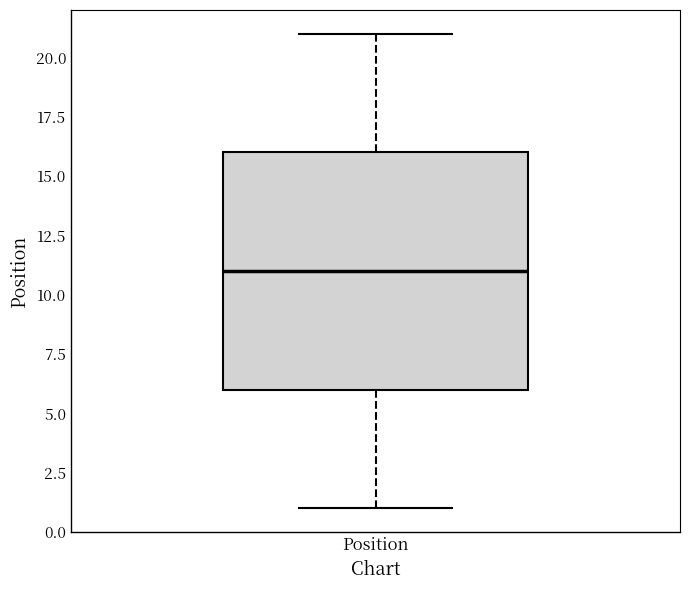

Where does the upper whisker of the box for Position end on the y-axis? The values are not printed on the chart, so give them approximately, as read against the axis.

21